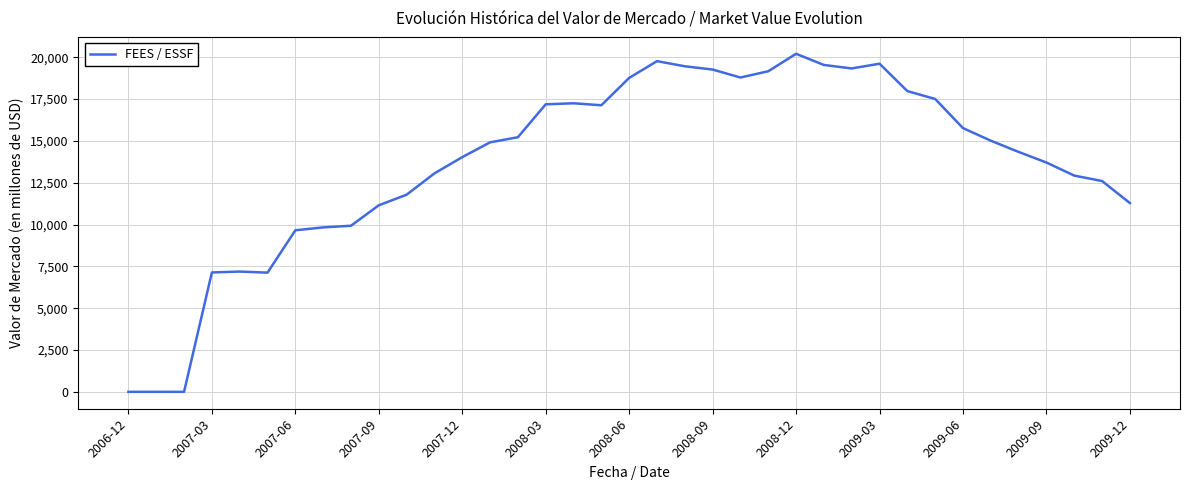

What is the maximum value shown in the chart?

20210.7